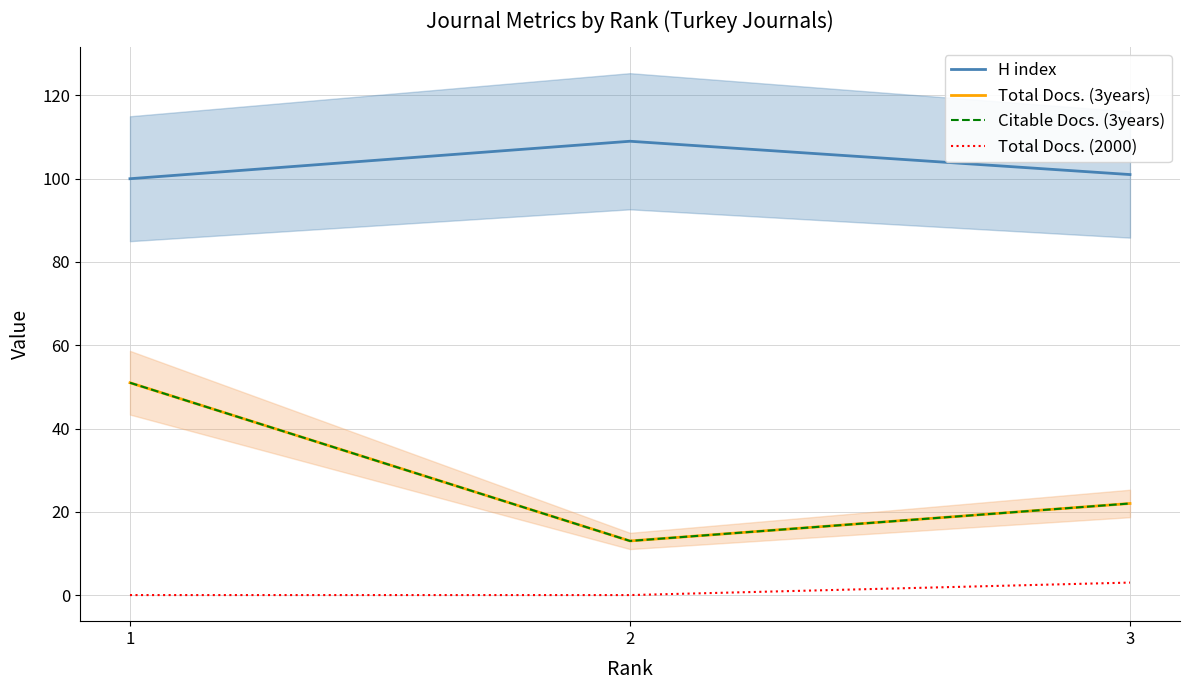

Read the Citable Docs. (3years) value at 1, to the nearest 10.

50